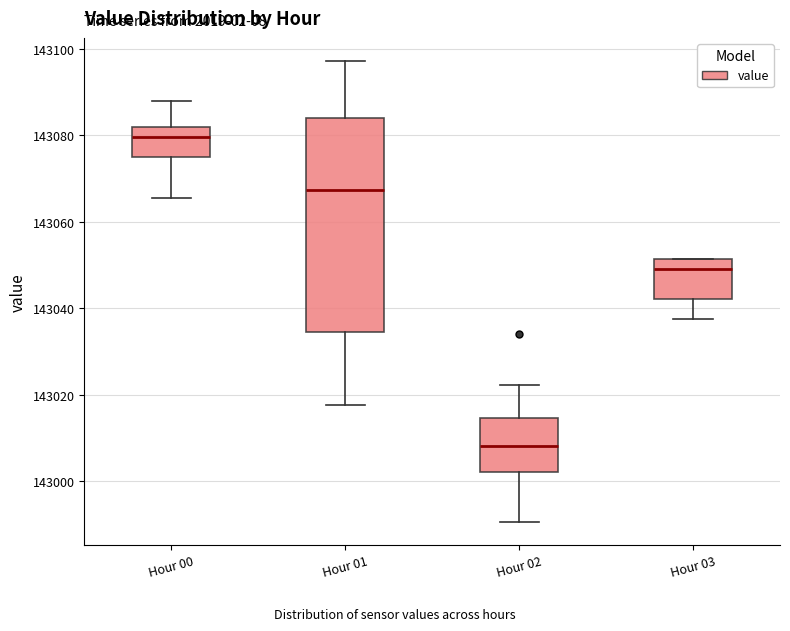

Which box has the lowest median line?

Hour 02